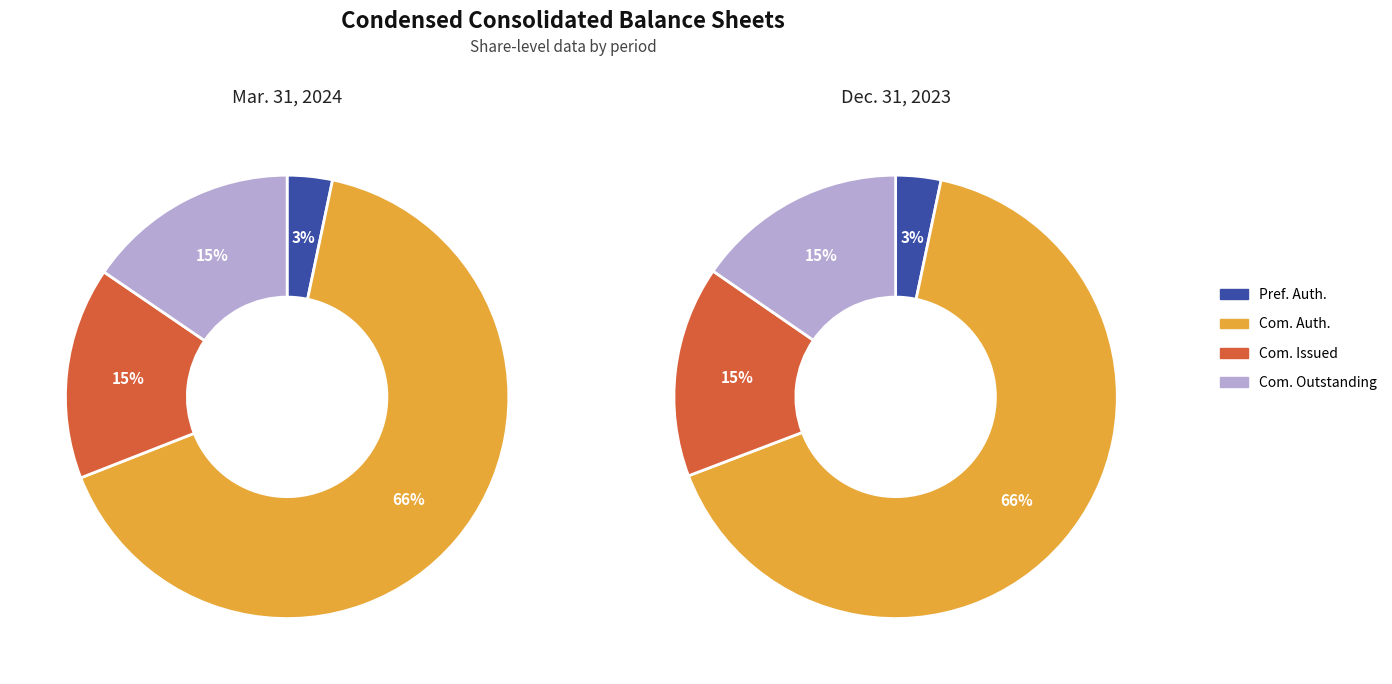

What is the difference between the highest and lowest values at Mar. 31, 2024?

200000000